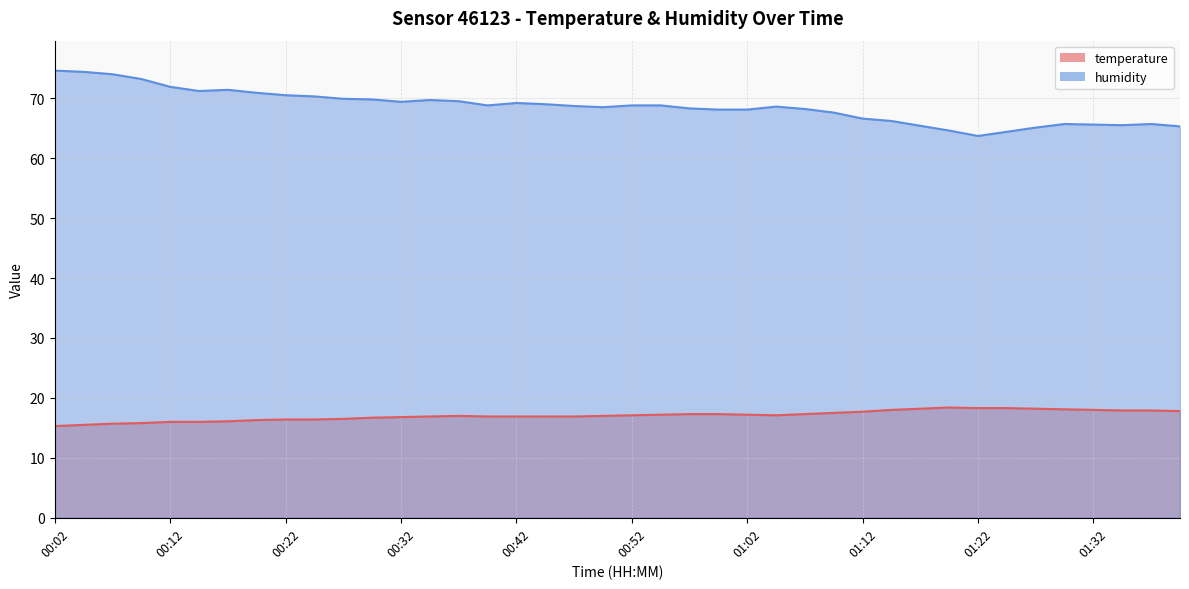

How many interior local peaks does the humidity series have?

6